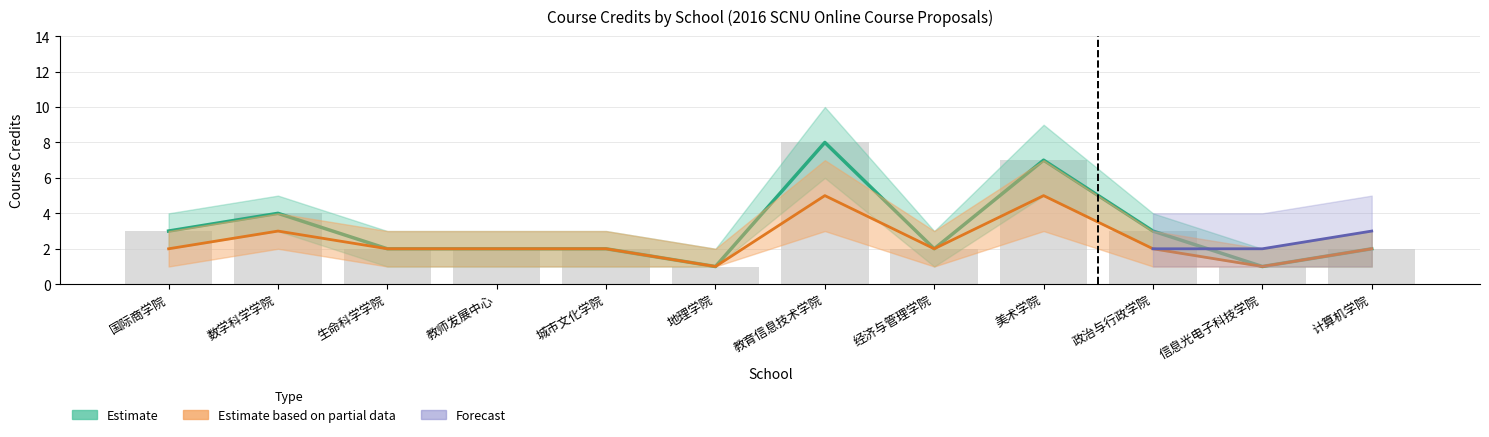

Which series has the largest total across all categories?

Estimate